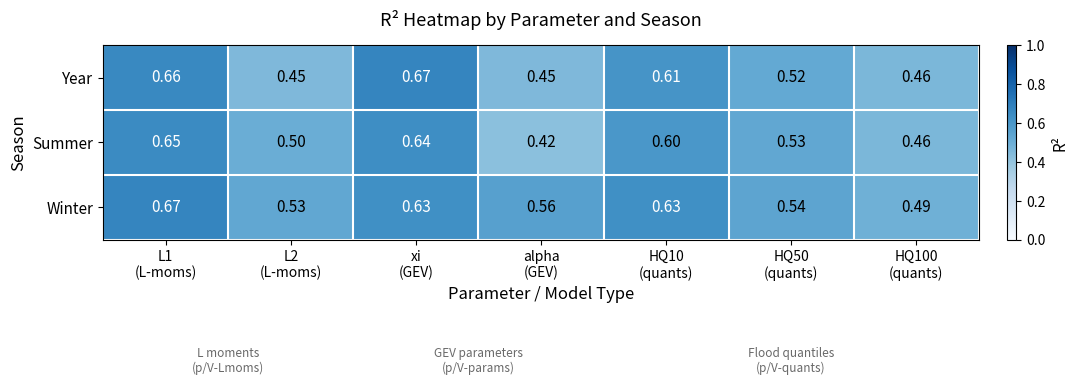

Which series has the widest spread of values?

Summer